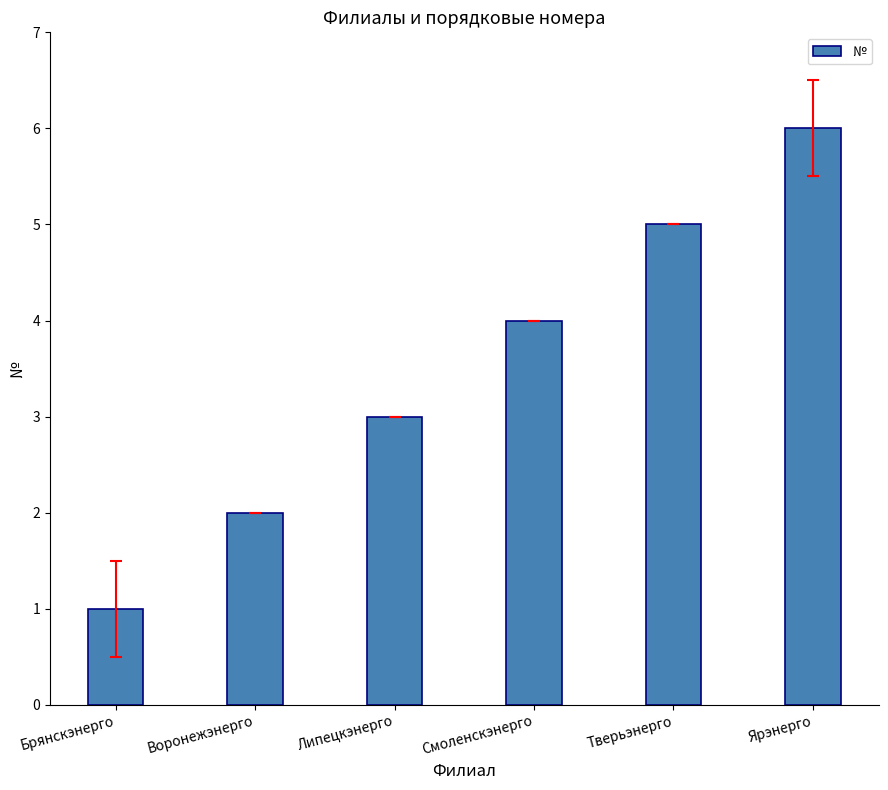

What is the approximate value at Брянскэнерго?

1